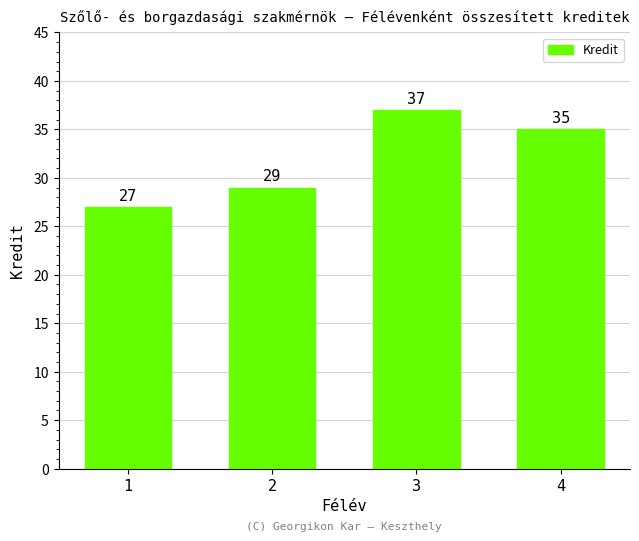

Rank the categories by value from lowest to highest.

1, 2, 4, 3